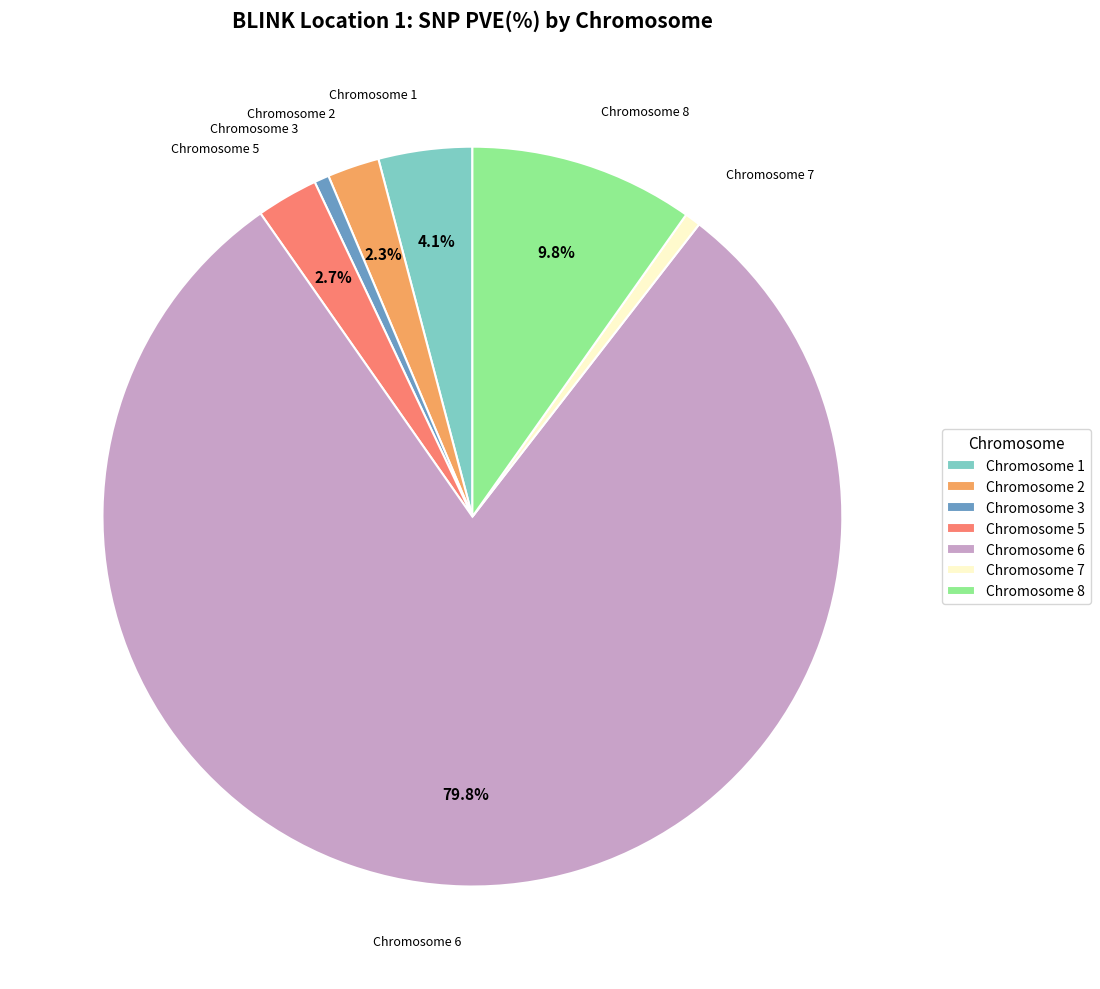

Is there any slice that represents more than half of the pie?

Yes